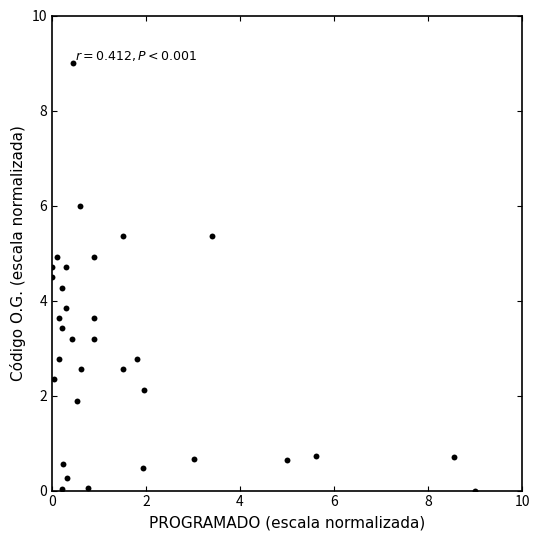

What Y value in the scatter plot is closest to 4?

3.8